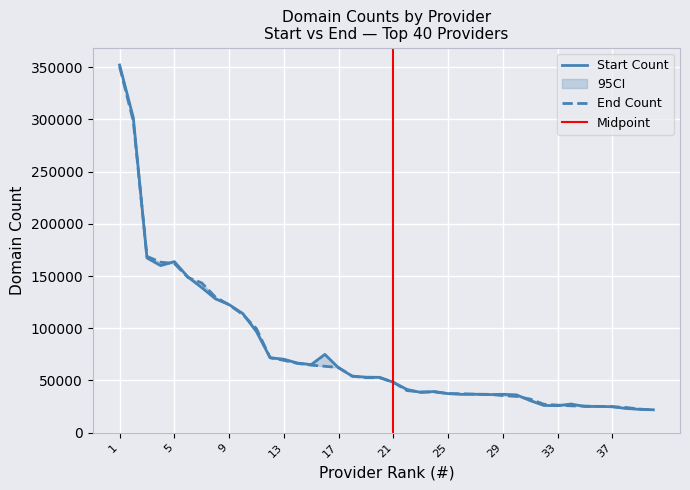

True or false: End Count has a value of 99613 at 11.

True